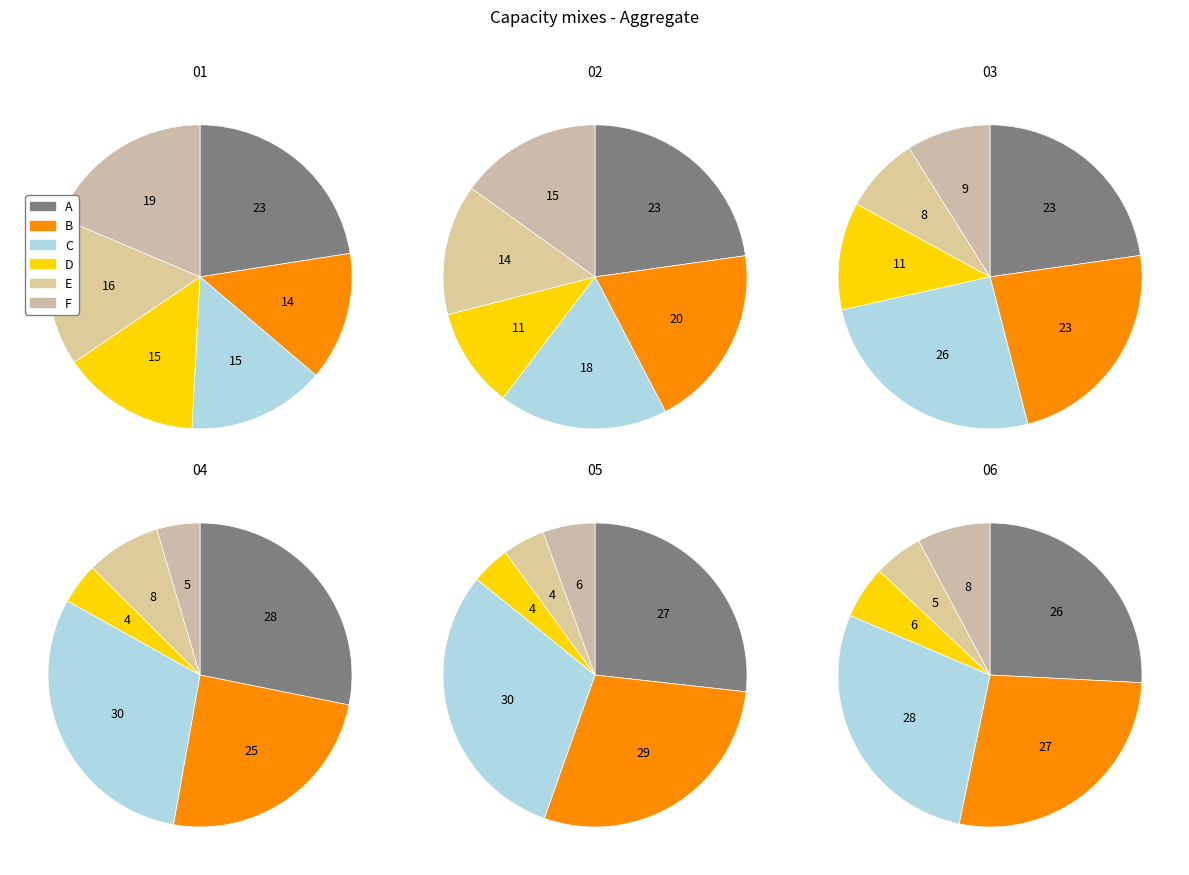

Does any single category account for the majority?

No